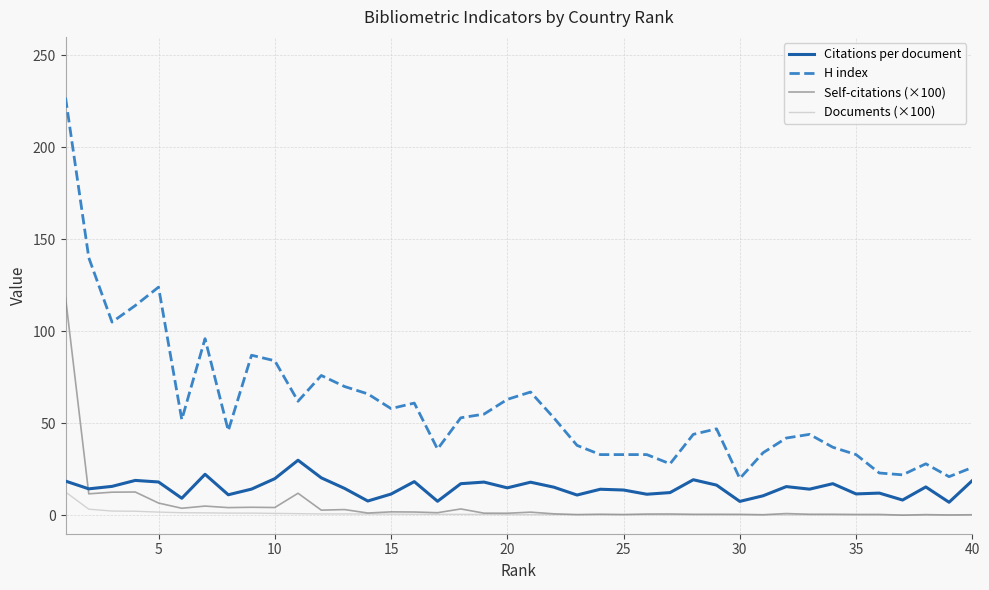

True or false: Documents (×100) and Citations per document cross at least once.

False